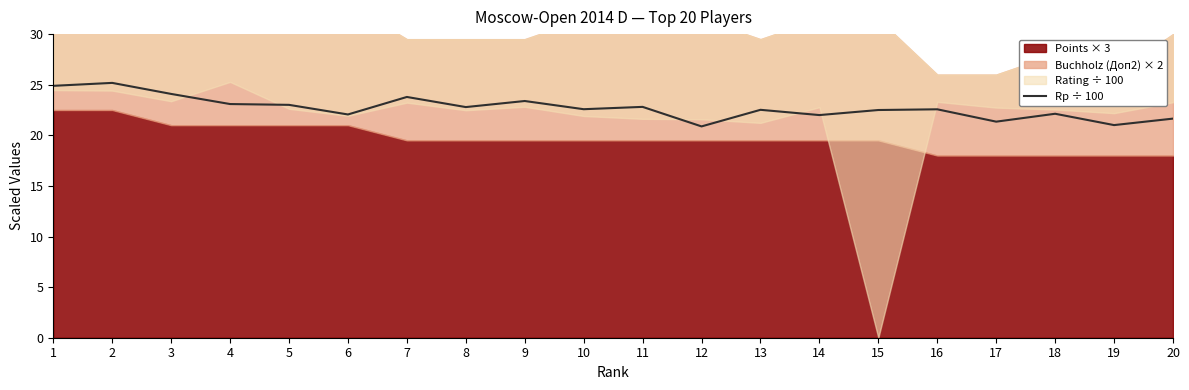

How many lines are shown in the chart?

1